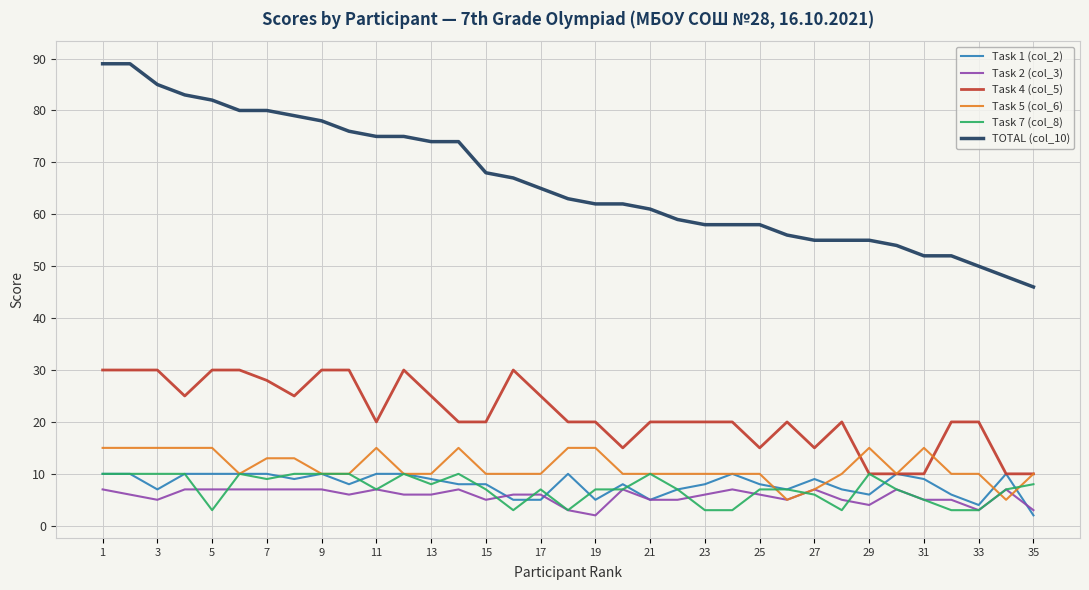

Which series has the largest range (max minus min)?

TOTAL (col_10)